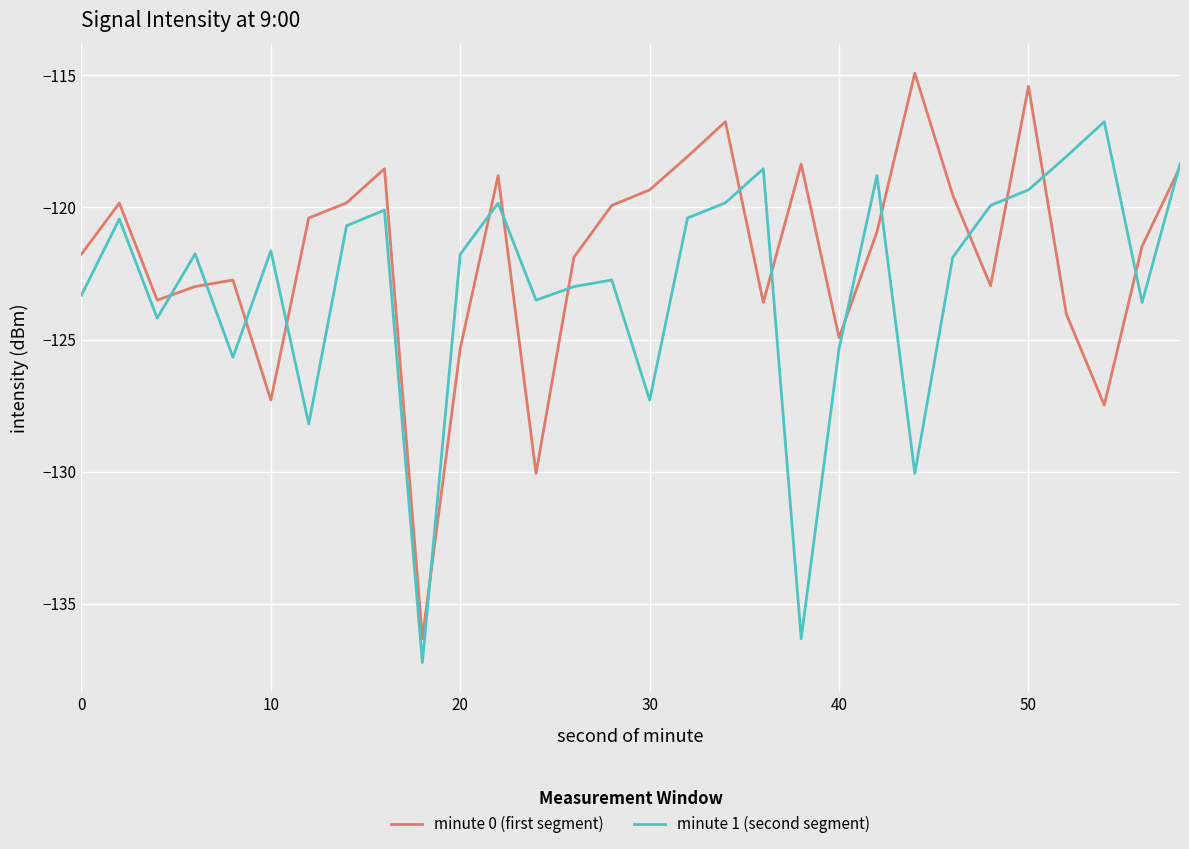

What is the maximum value shown in the chart?

-114.9